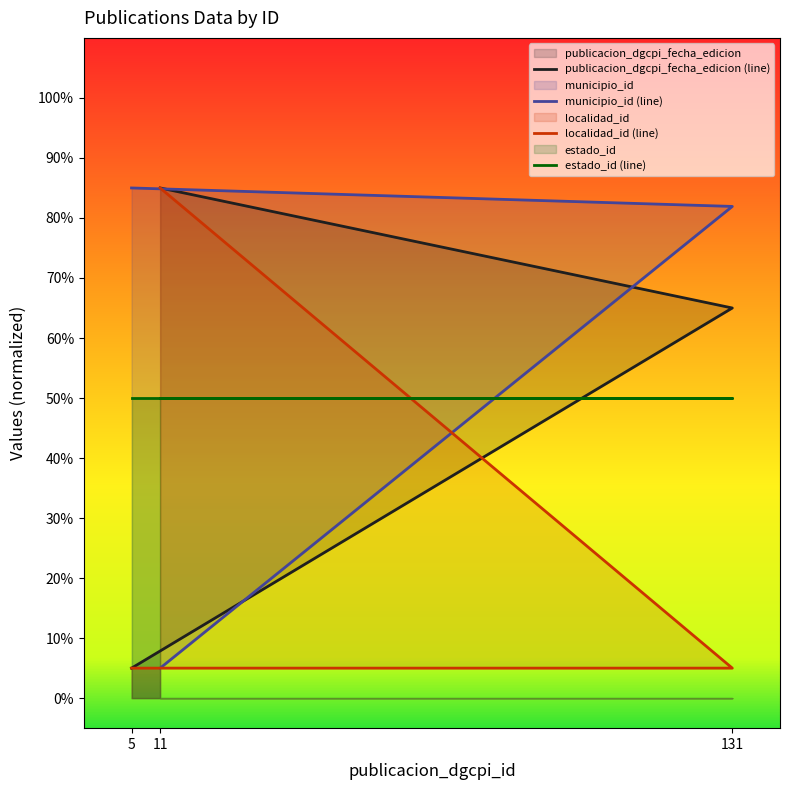

The value of municipio_id at 131 is 114.4. True or false?

False